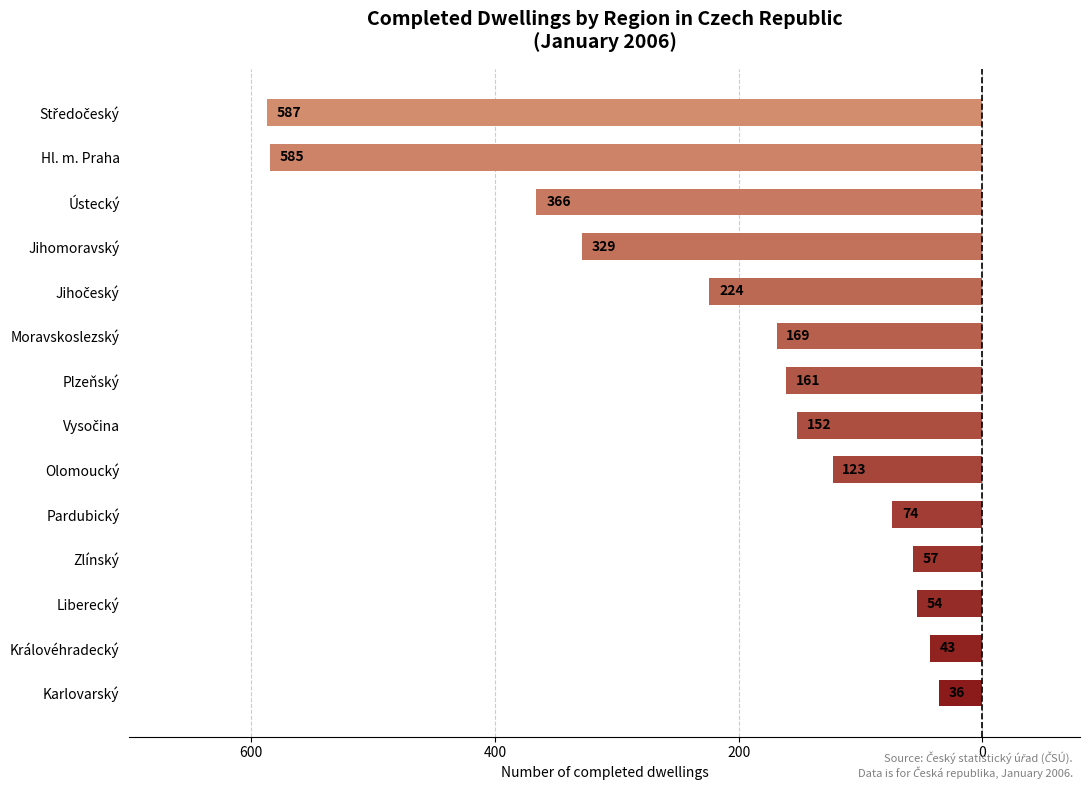

Are the bars horizontal?

Yes